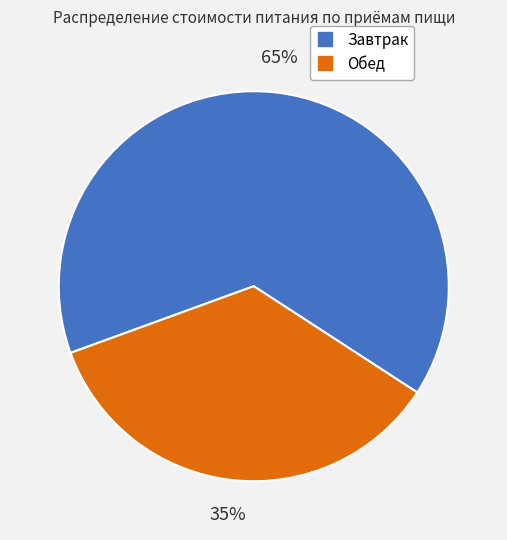

Between Обед and Завтрак, which is larger?

Завтрак